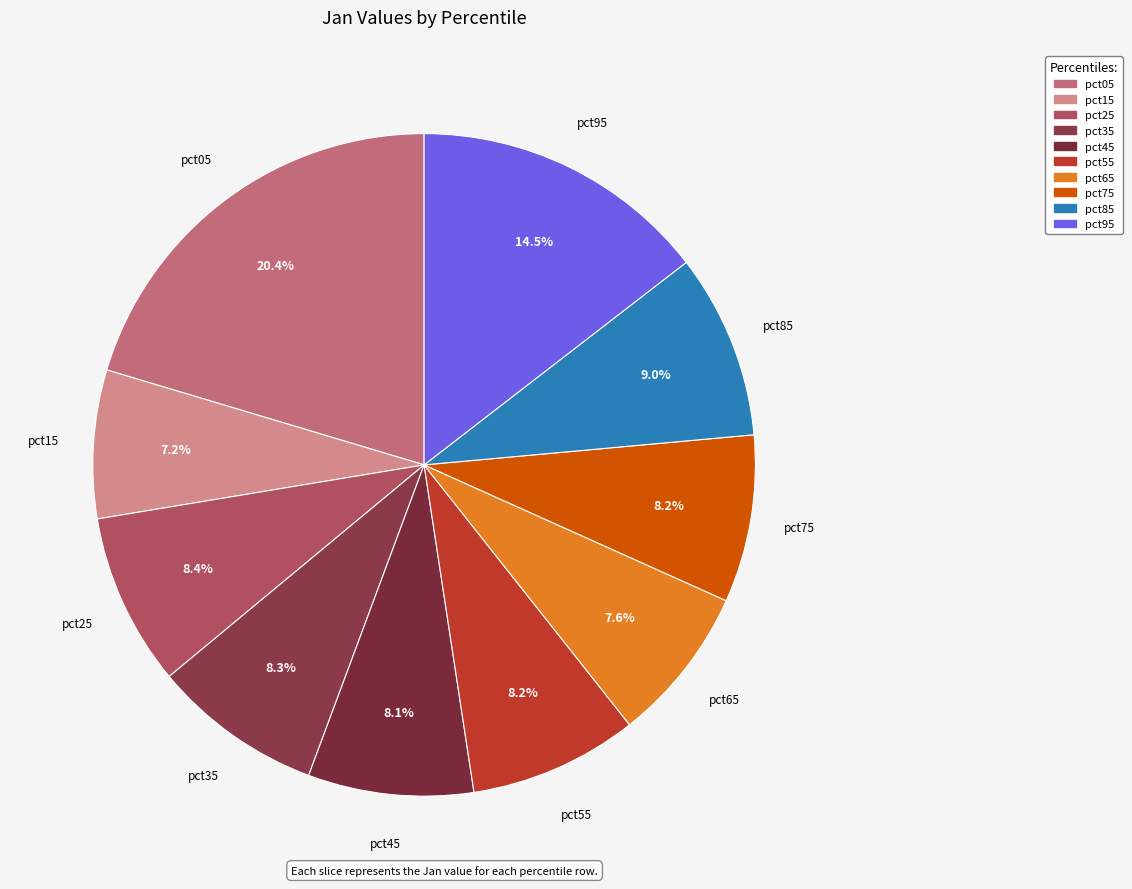

How many segments does this pie chart have?

10